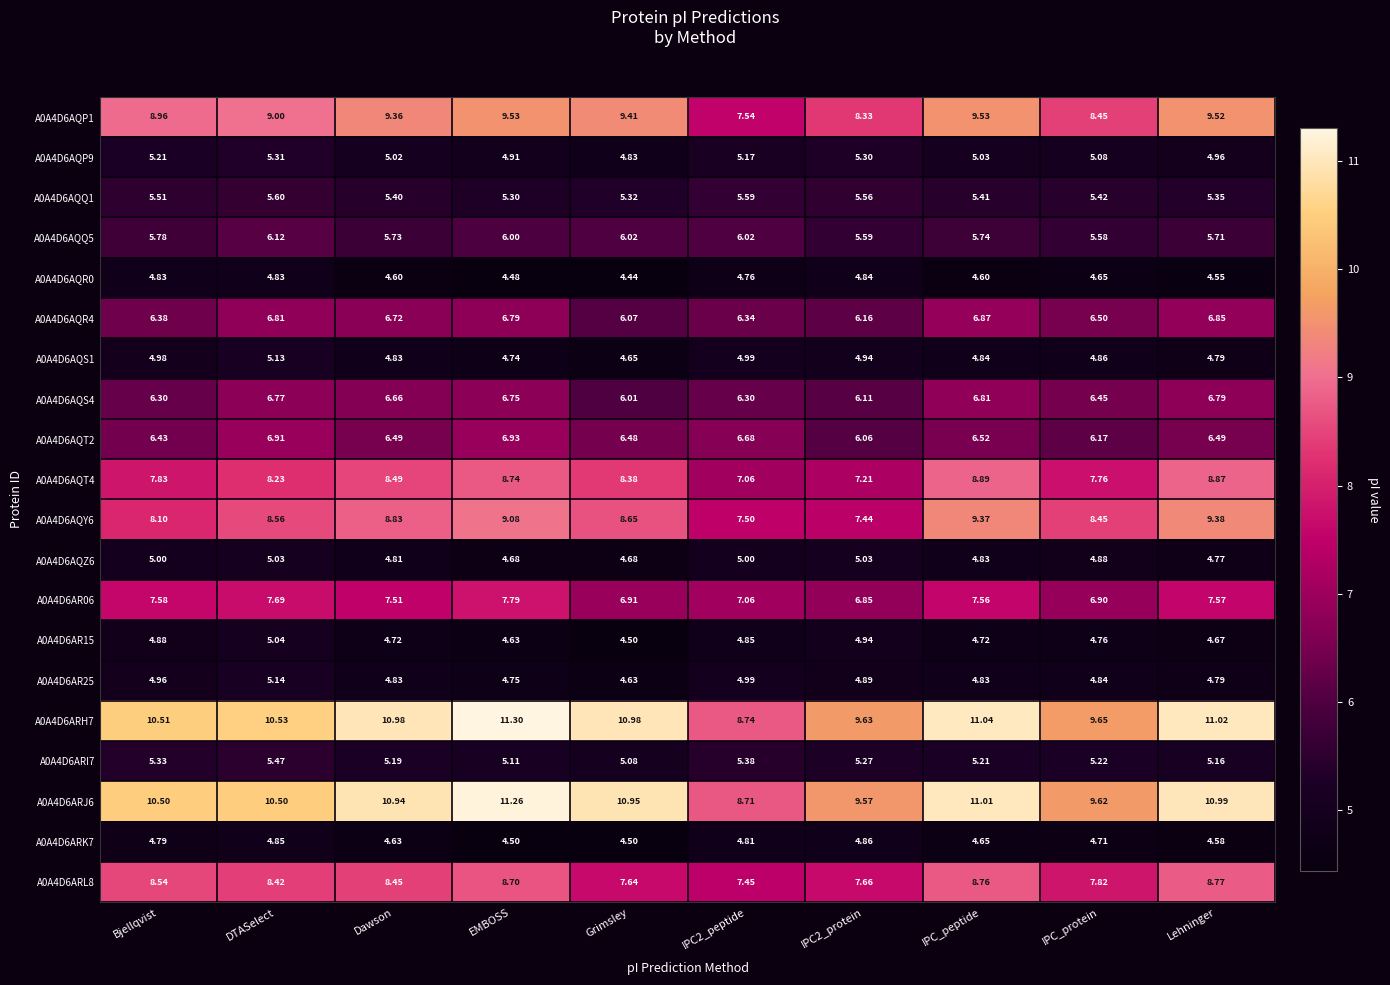

Is the value of A0A4D6AQT2 at Bjellqvist greater than the value of A0A4D6AQP9 at IPC_peptide?

Yes